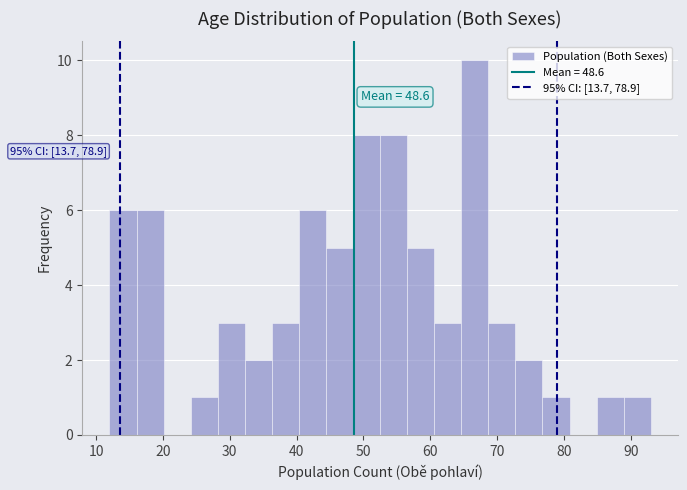

Over which range of the x-axis is the bar tallest?

65 to 69